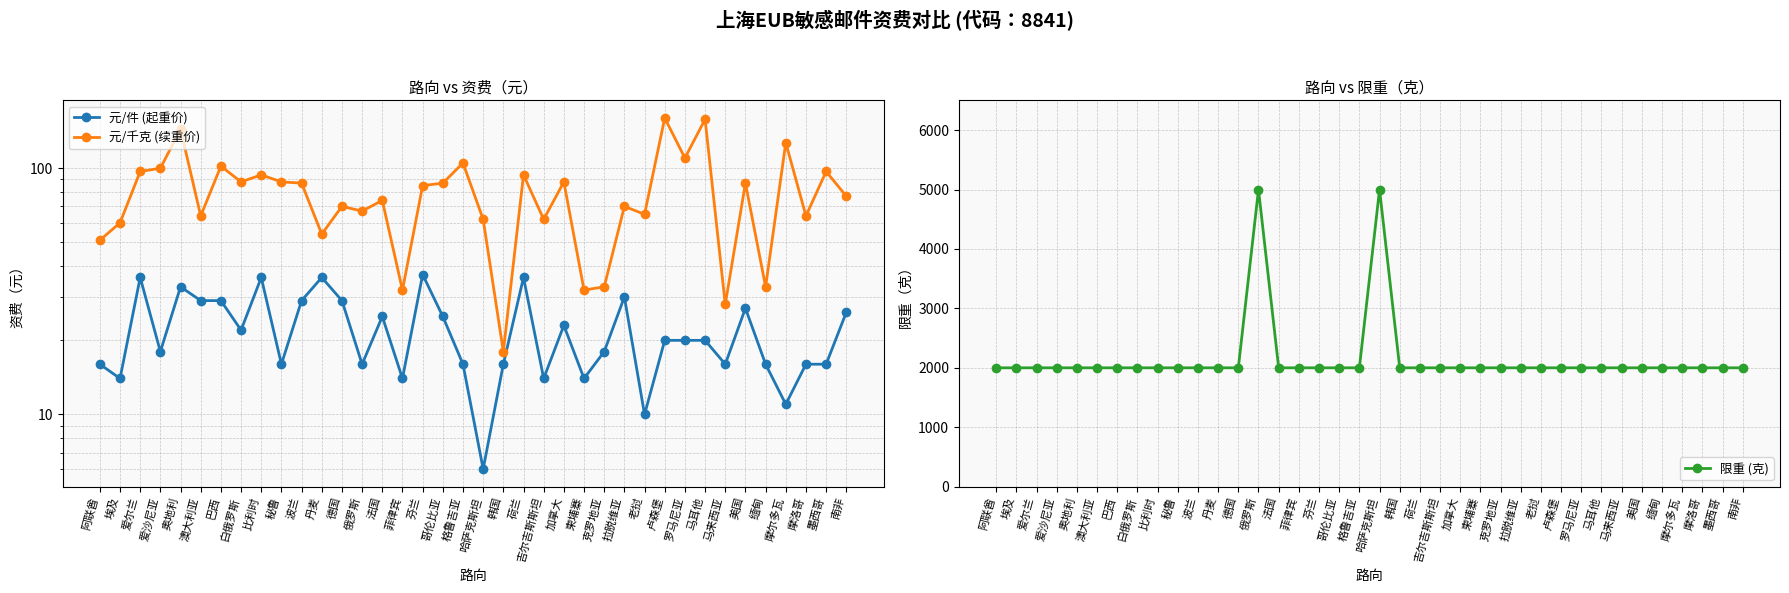

What is the label of the 35th point from the left?

摩尔多瓦